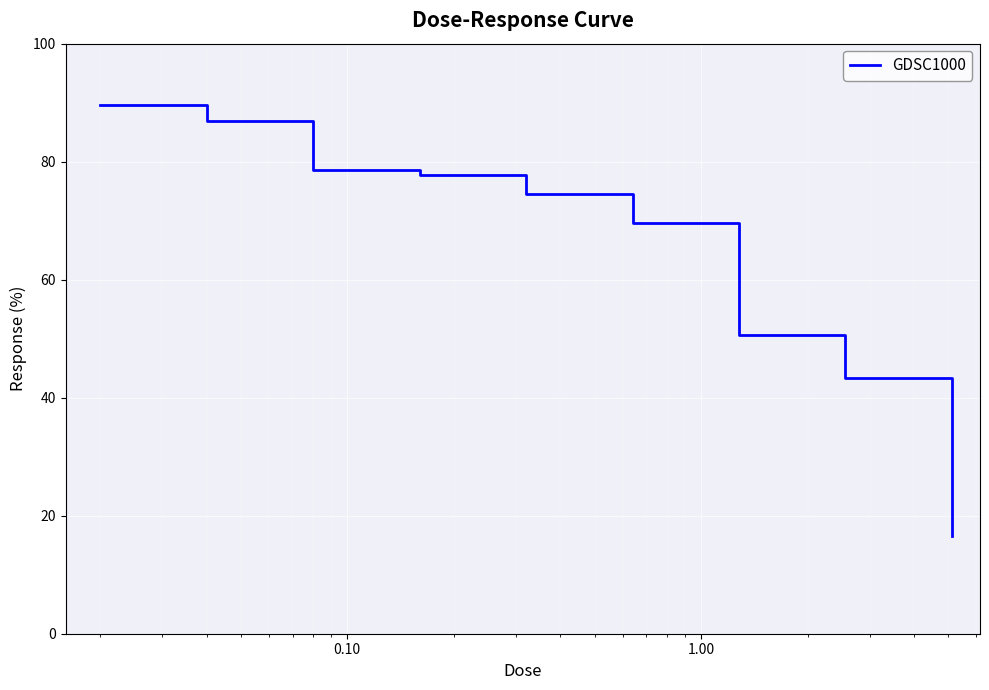

True or false: the data has more than 2 interior local peaks.

False